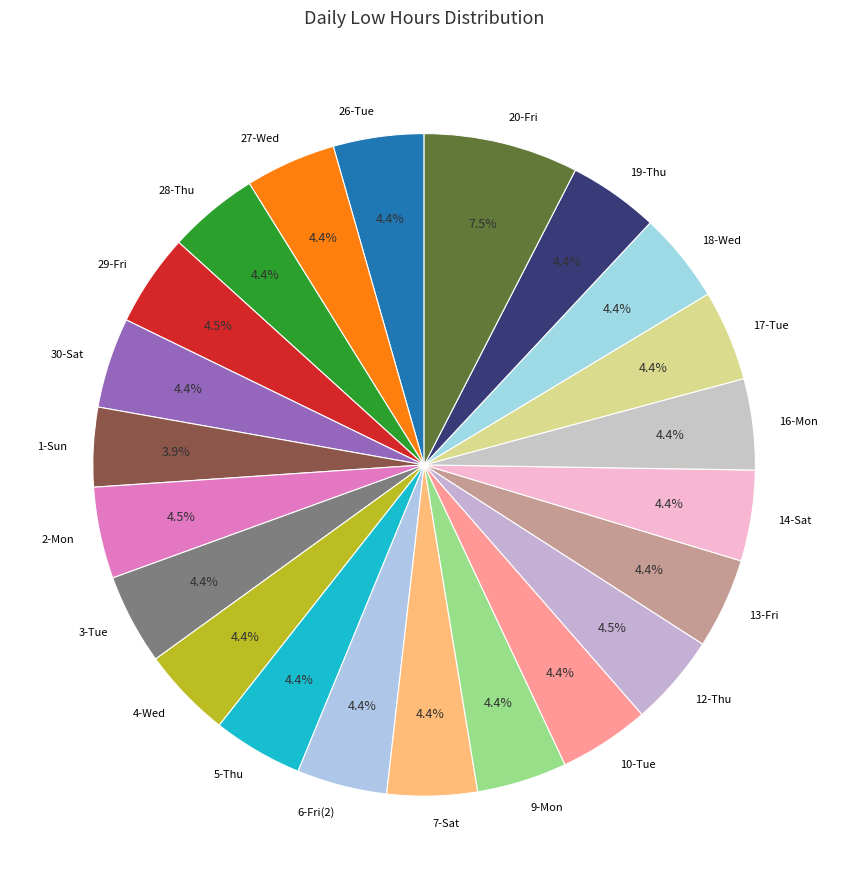

To the nearest percent, what is the combined percentage of 3-Tue and 6-Fri(2)?

9%